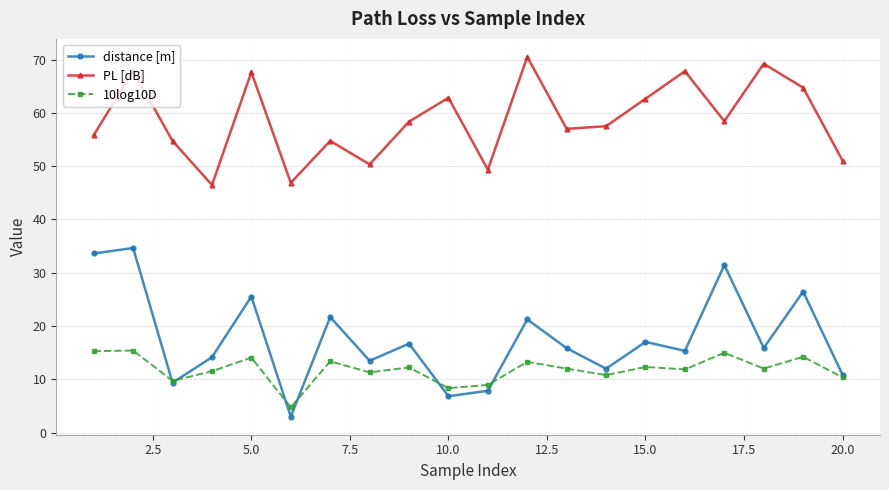

List the series in order of their peak value, lowest first.

10log10D, distance [m], PL [dB]